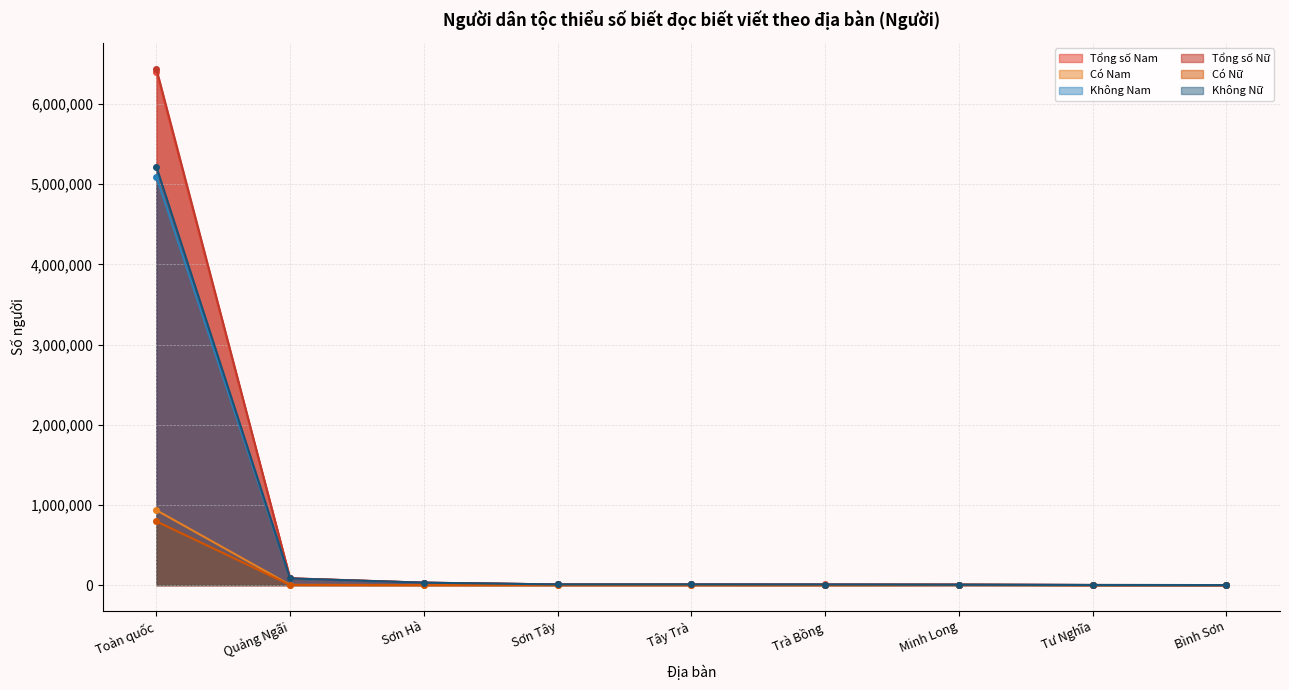

Which series has the largest total across all categories?

Tổng số Nữ